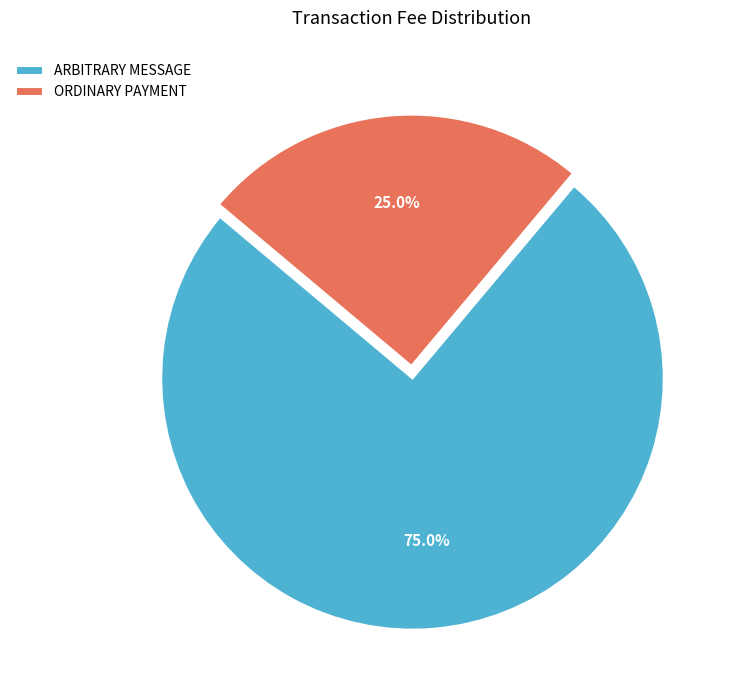

Combined, what portion of the pie is ARBITRARY MESSAGE and ORDINARY PAYMENT?

100.0%